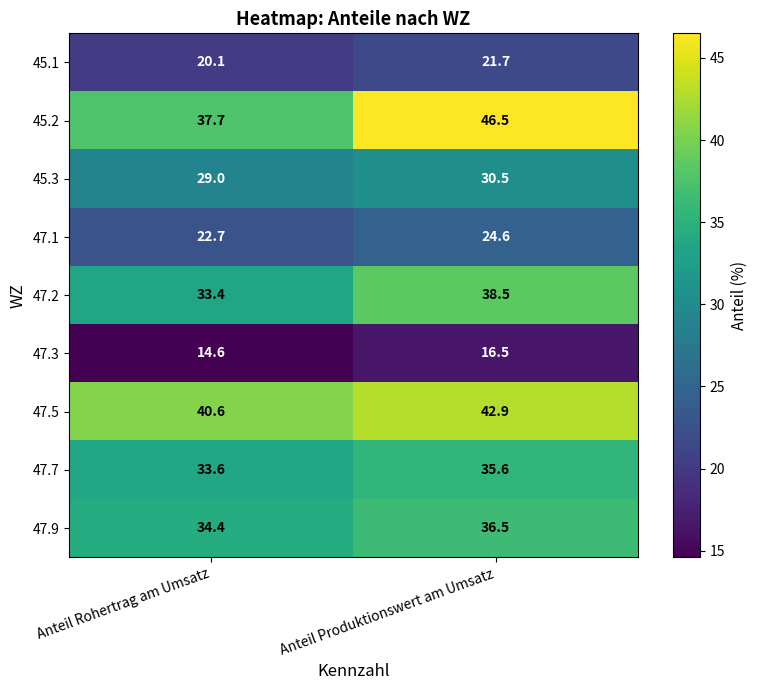

What is the spread (max minus min) of values at Anteil Produktionswert am Umsatz?

30.0